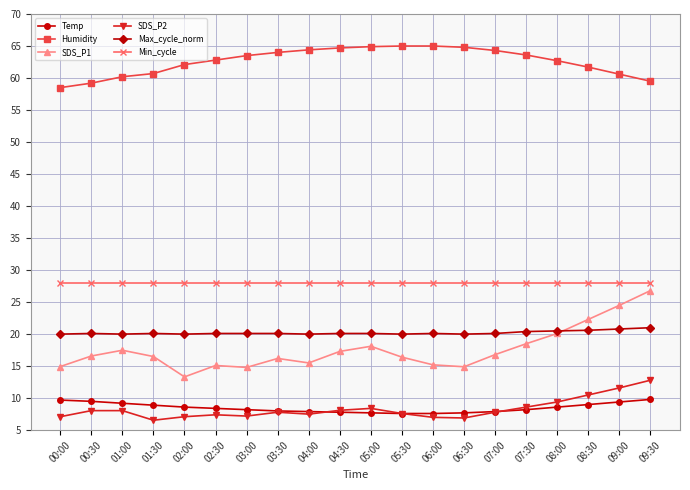

What is the difference between the maximum and minimum values in the SDS_P1 series?

13.5